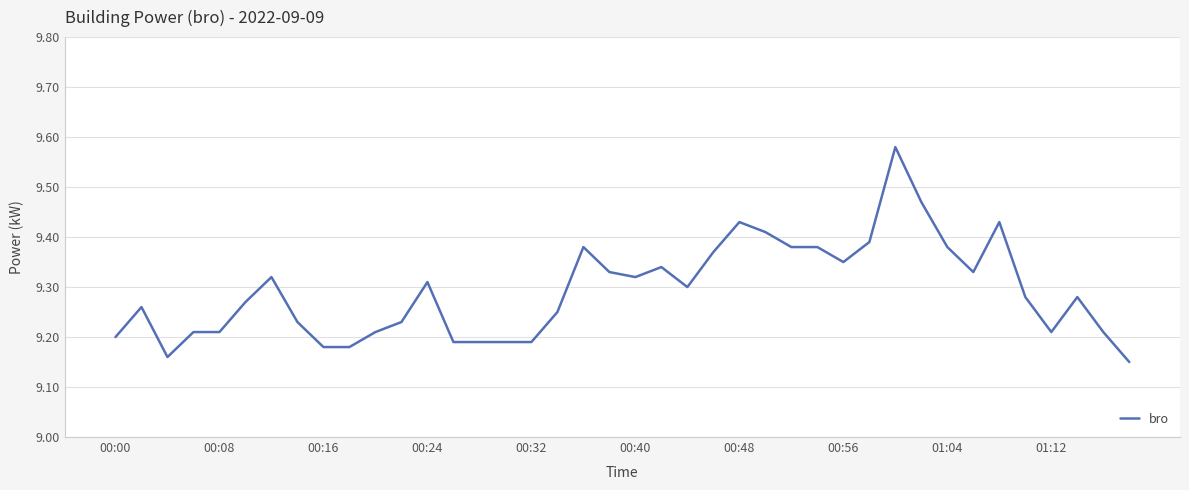

What is the difference between the maximum and minimum values?

0.4